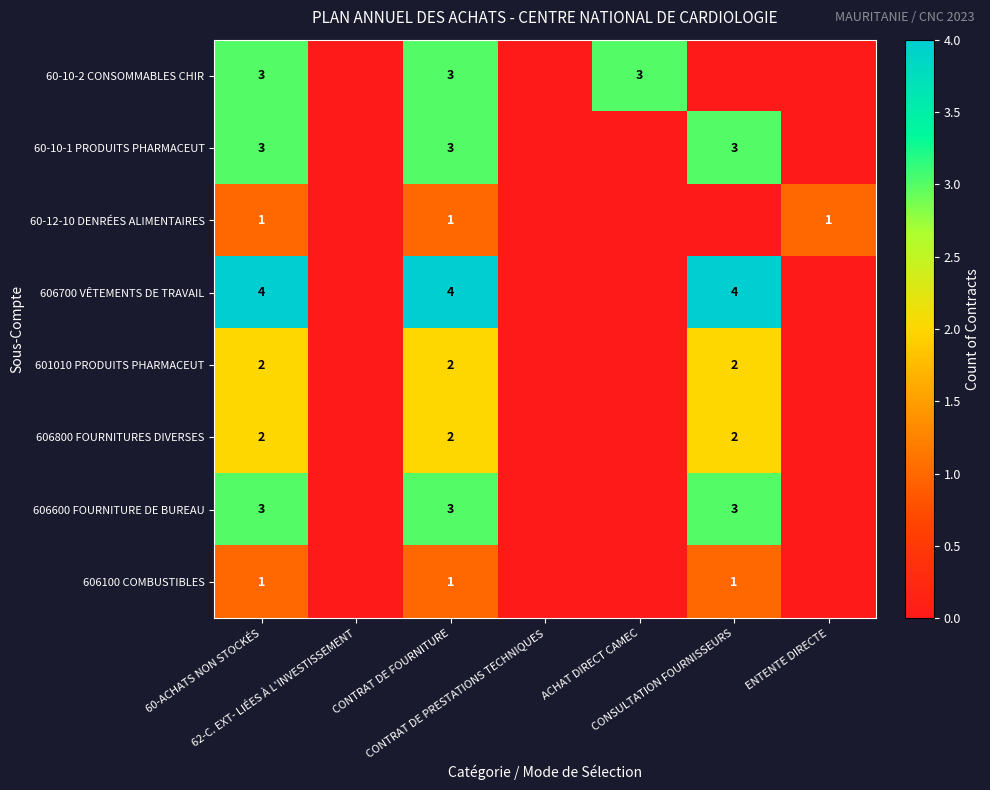

Which category has the lowest value in the 601010 PRODUITS PHARMACEUT series?

62-C. EXT- LIÉES À L'INVESTISSEMENT